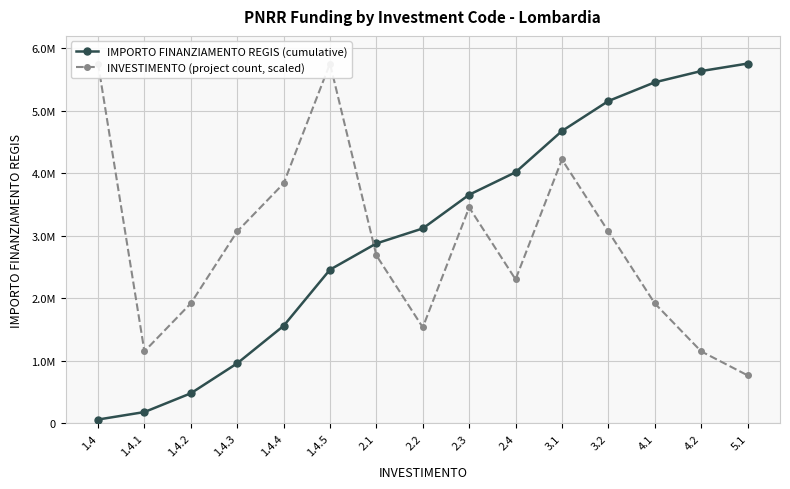

True or false: IMPORTO FINANZIAMENTO REGIS (cumulative) and INVESTIMENTO (project count, scaled) intersect in this chart.

True